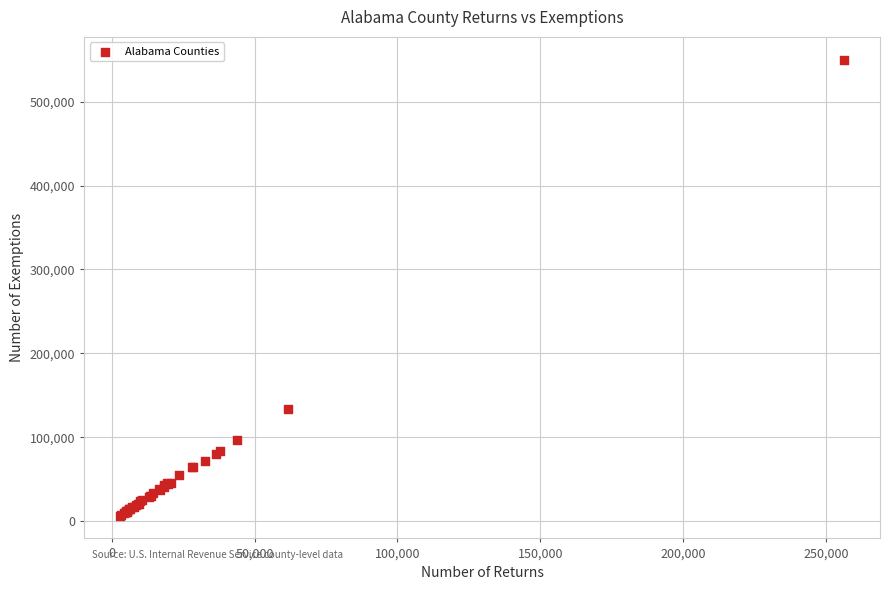

What Y value in the scatter plot is closest to 278320?

133280